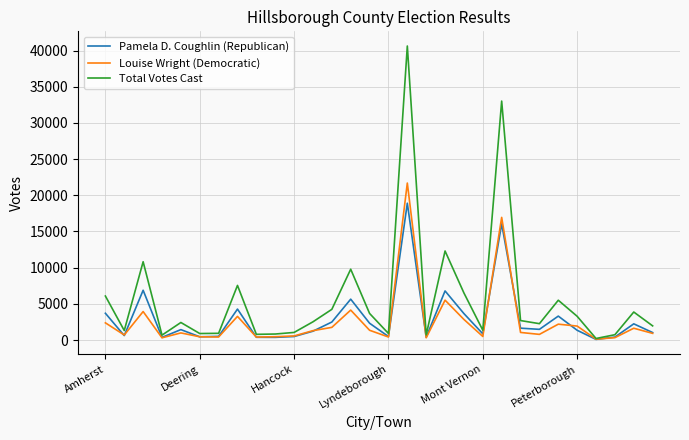

Which series has the largest total across all categories?

Total Votes Cast